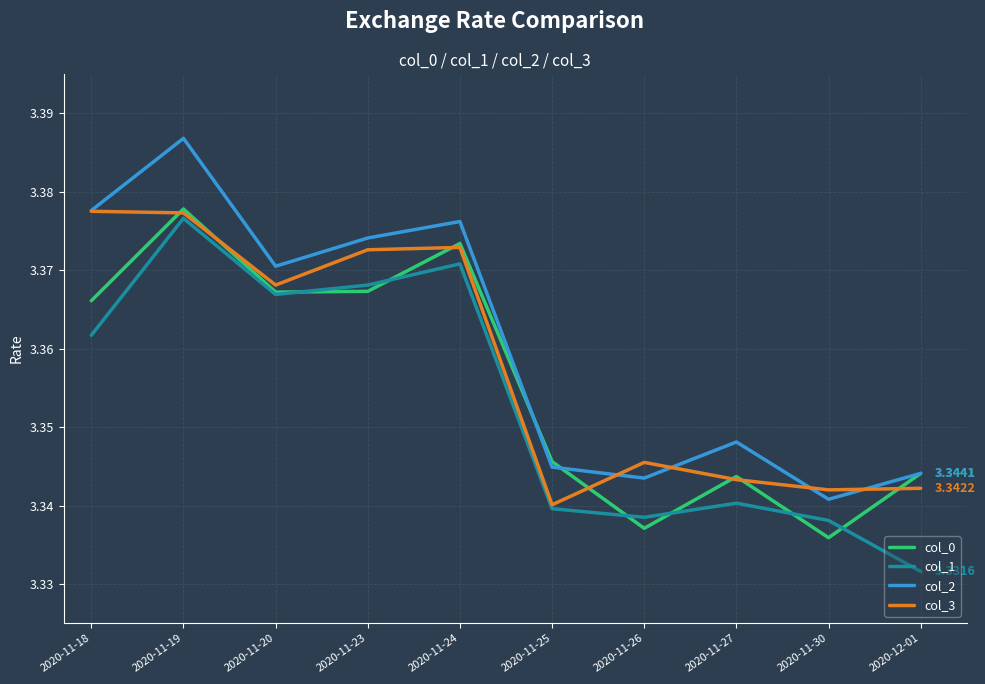

Where is col_1 nearest to the value 3?

2020-12-01